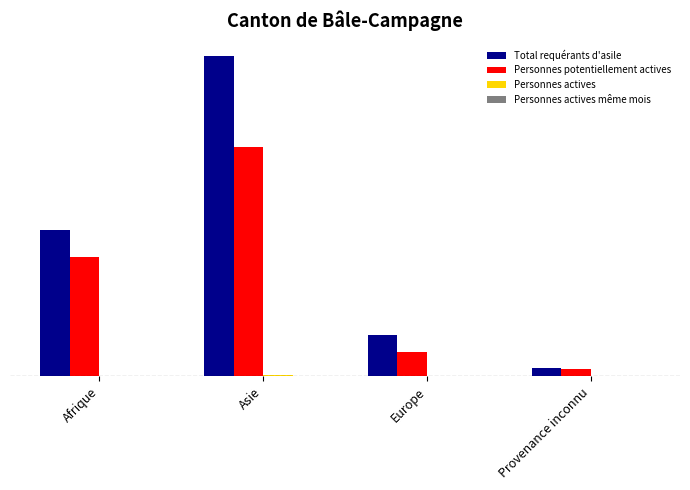

Which series changed the most between Afrique and Europe?

Total requérants d'asile